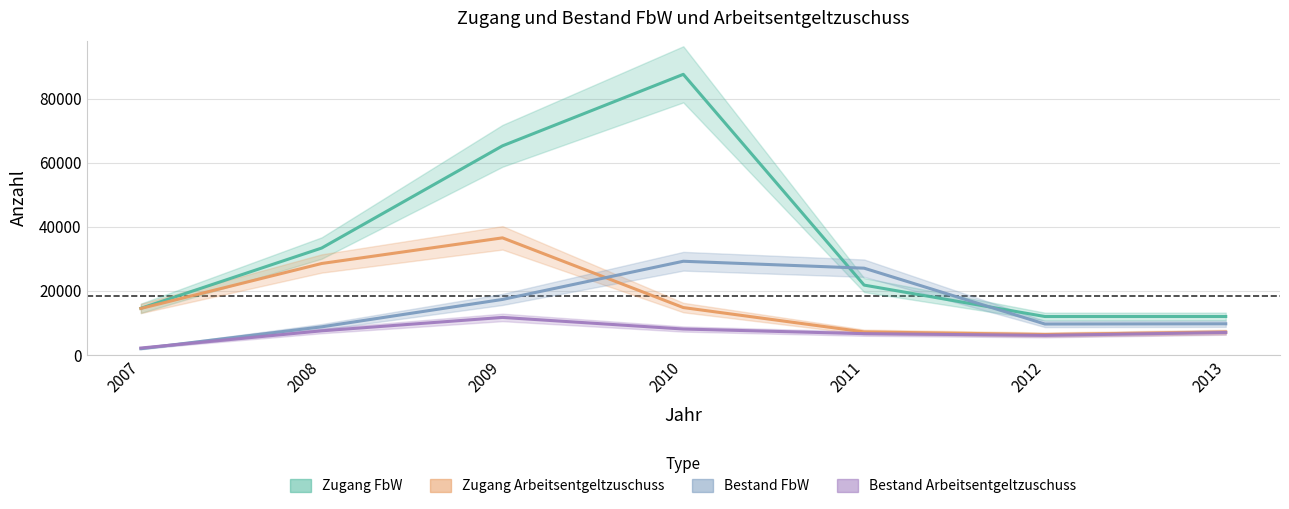

Reading right to left, extract all data points from this chart.

Zugang FbW: 12022	12012	21823	87641	65311	33397	14573
Zugang Arbeitsentgeltzuschuss: 7162	6392	7206	14809	36579	28571	14527
Bestand FbW: 9743	9670	27107	29272	17347	8787	1960
Bestand Arbeitsentgeltzuschuss: 7026	6121	6658	8108	11730	7544	2178